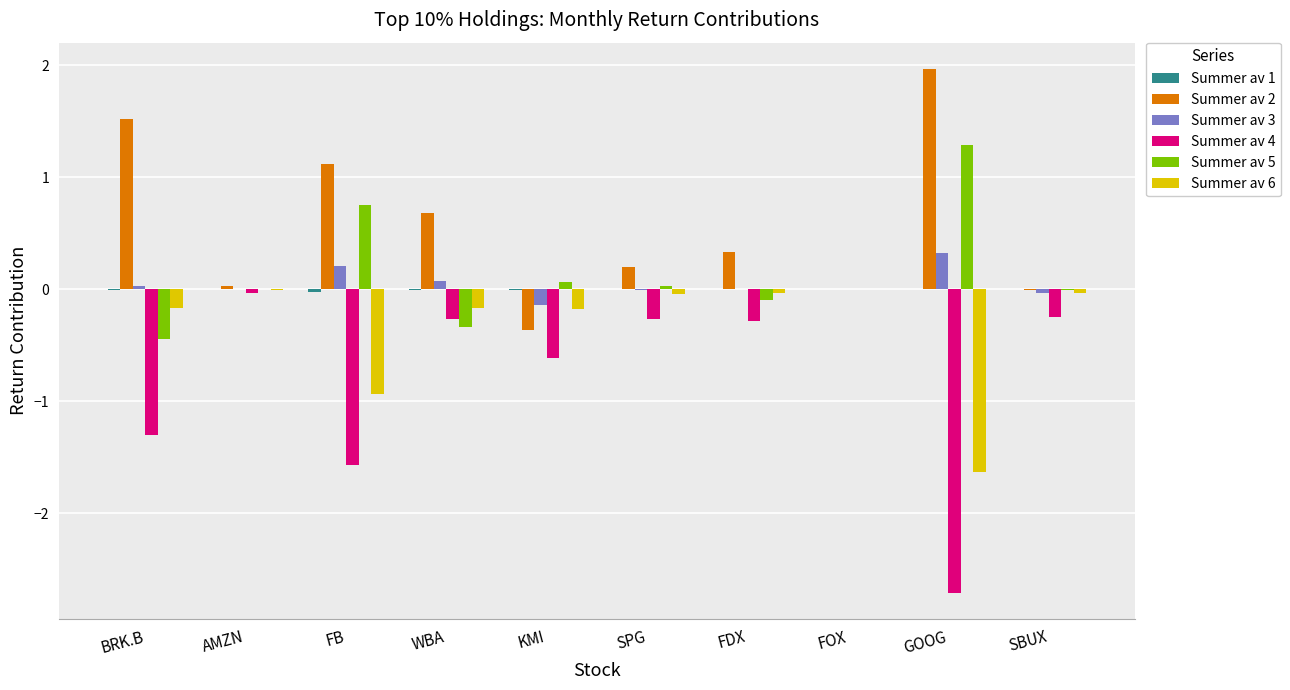

The Summer av 5 series shows 1.8 at GOOG. True or false?

False